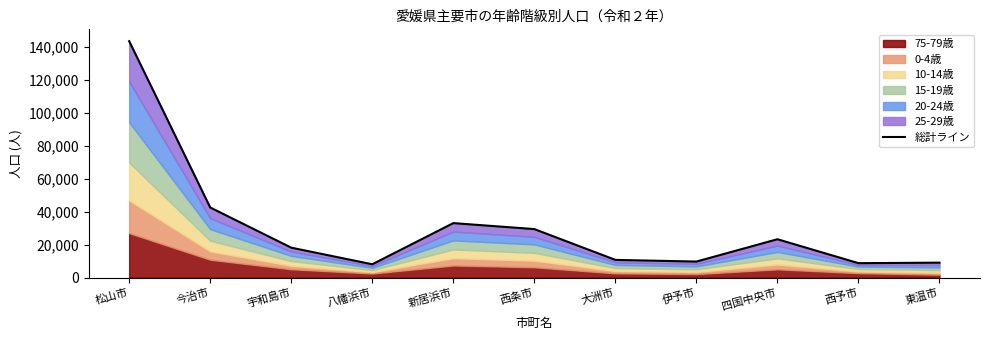

What is the average value?

30606